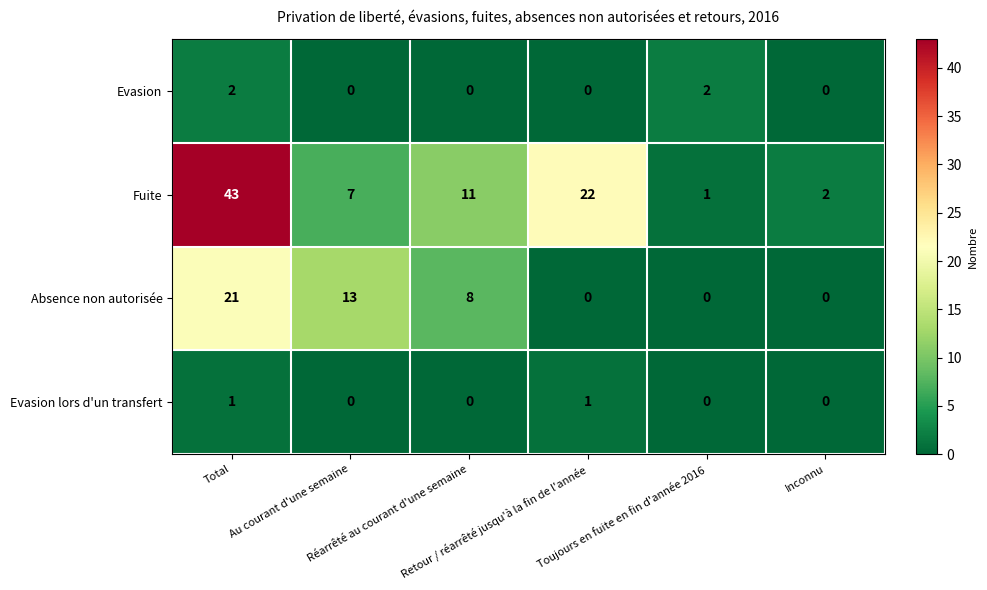

At how many categories does at least one series exceed 6?

4